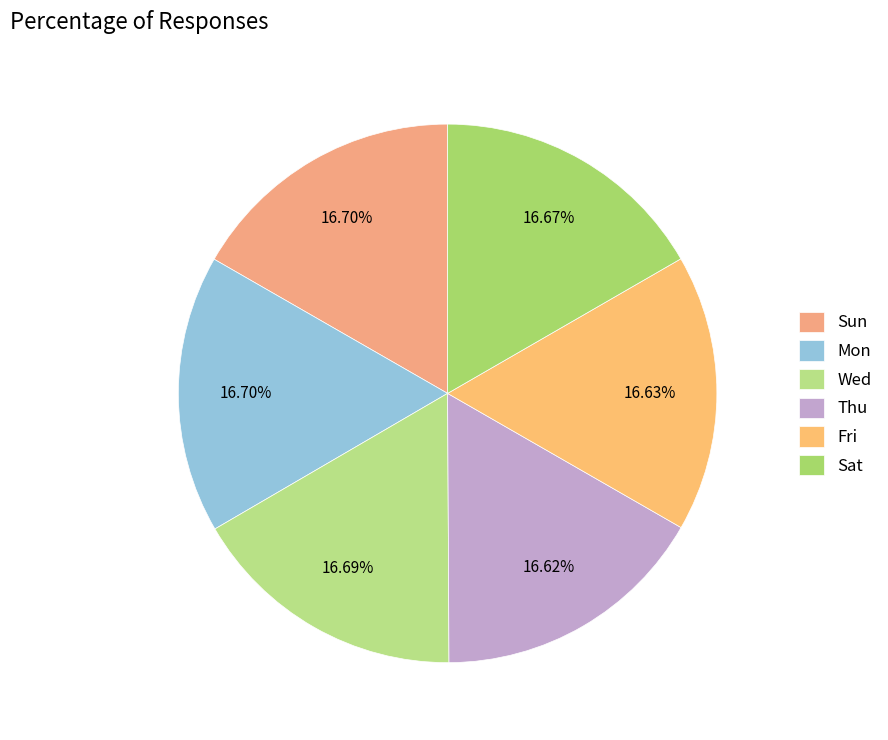

Is it true that Fri is 26% of the pie?

False